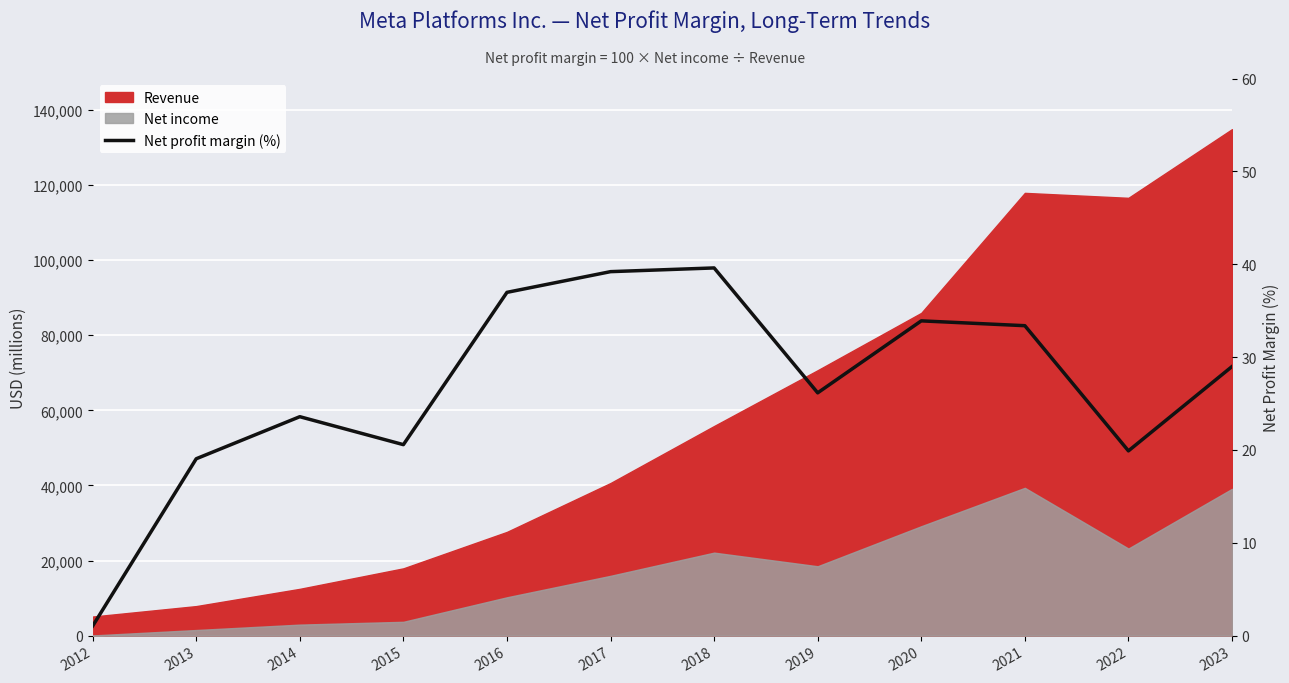

True or false: the data shows 23.6 at 2014.

True